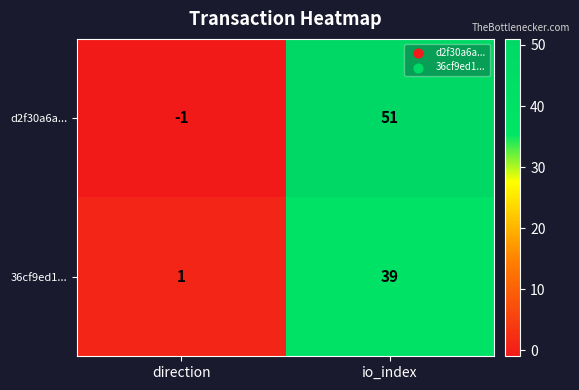

Reading left to right, extract all data points from this chart.

d2f30a6a...: -1	51
36cf9ed1...: 1	39